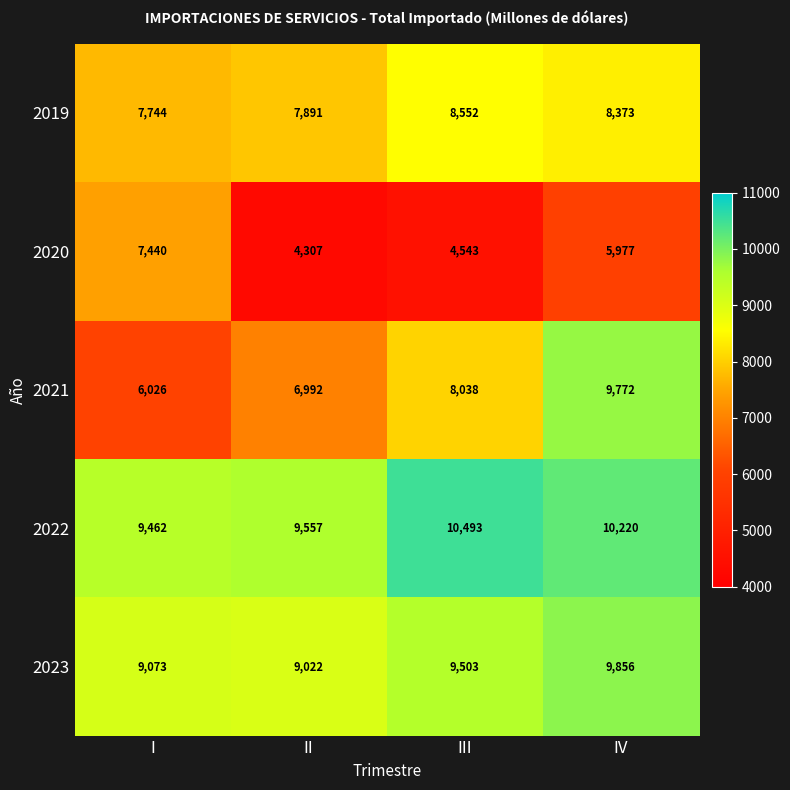

Is the value of 2022 at II greater than the value of 2023 at IV?

No